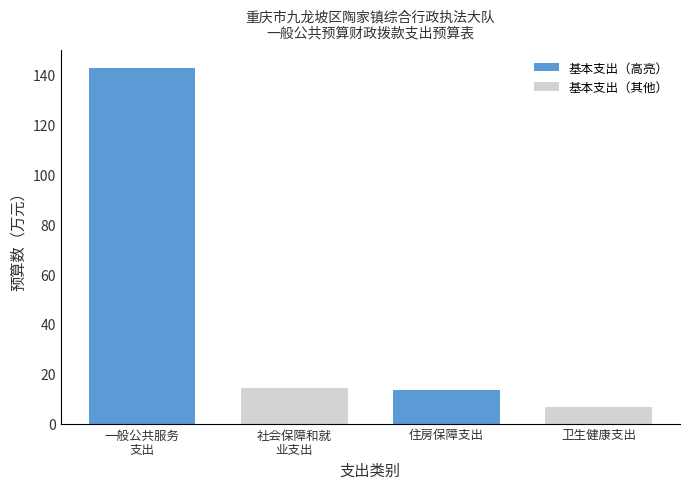

What is the ratio of the value at 一般公共服务
支出 to the value at 社会保障和就
业支出?

10.0